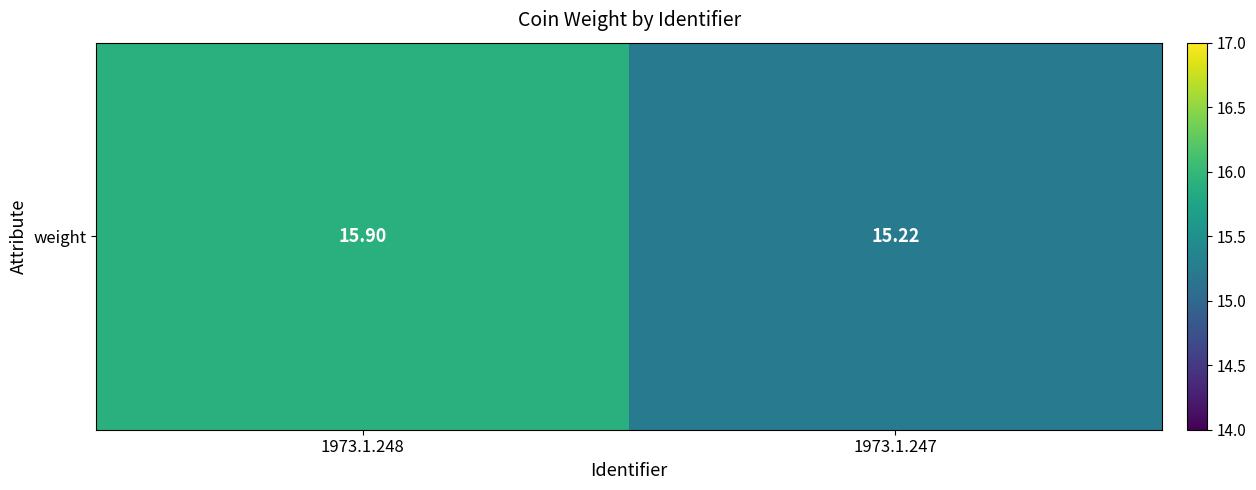

Which label corresponds to the smallest value in the chart?

1973.1.247